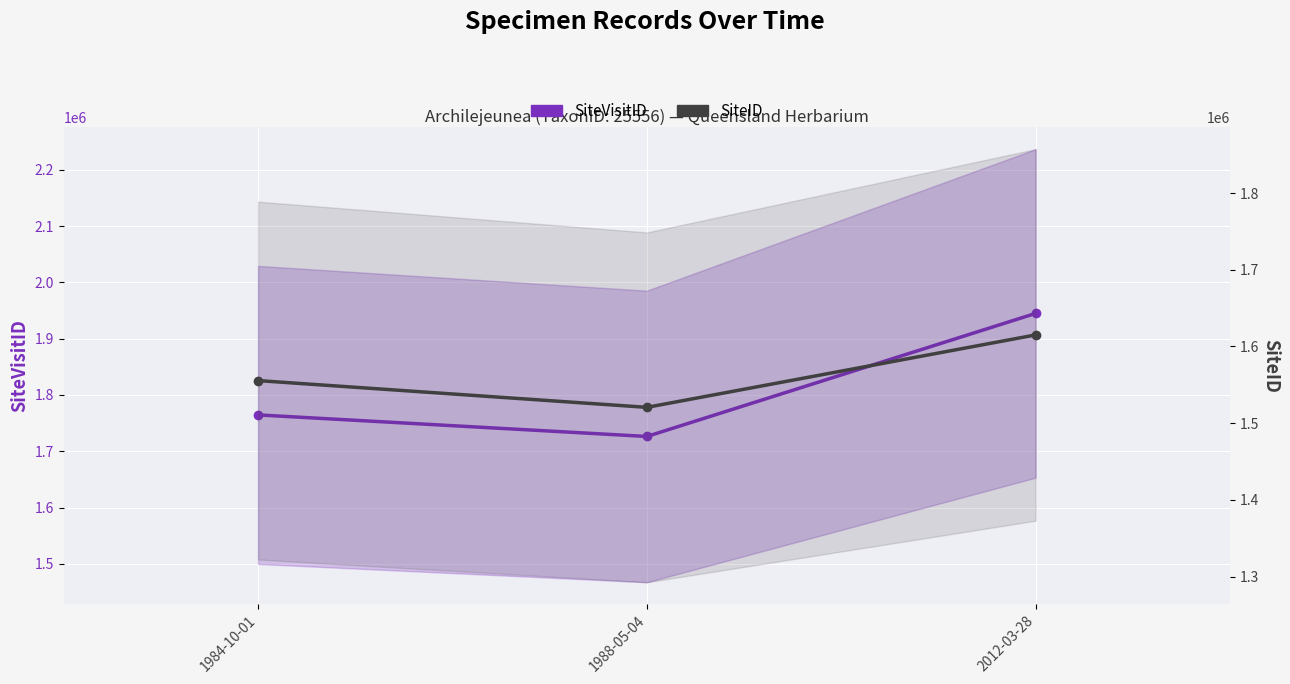

What is the value of the SiteVisitID point at the 1st from the left?

1764523